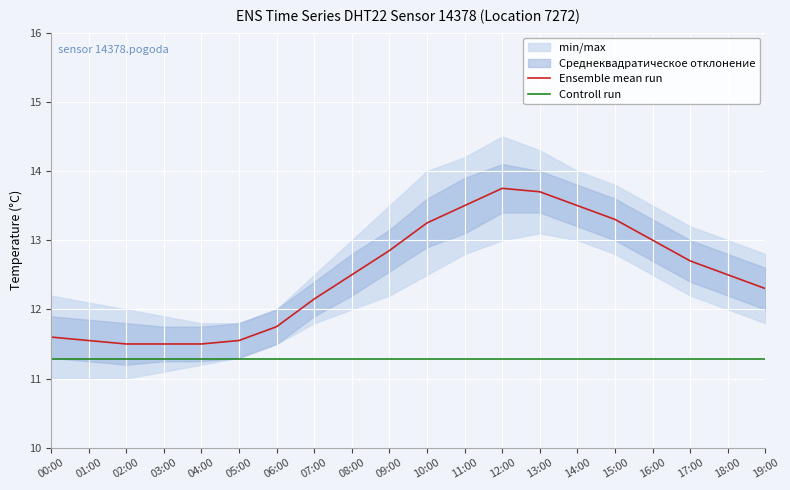

True or false: Controll run and Ensemble mean run intersect in this chart.

False